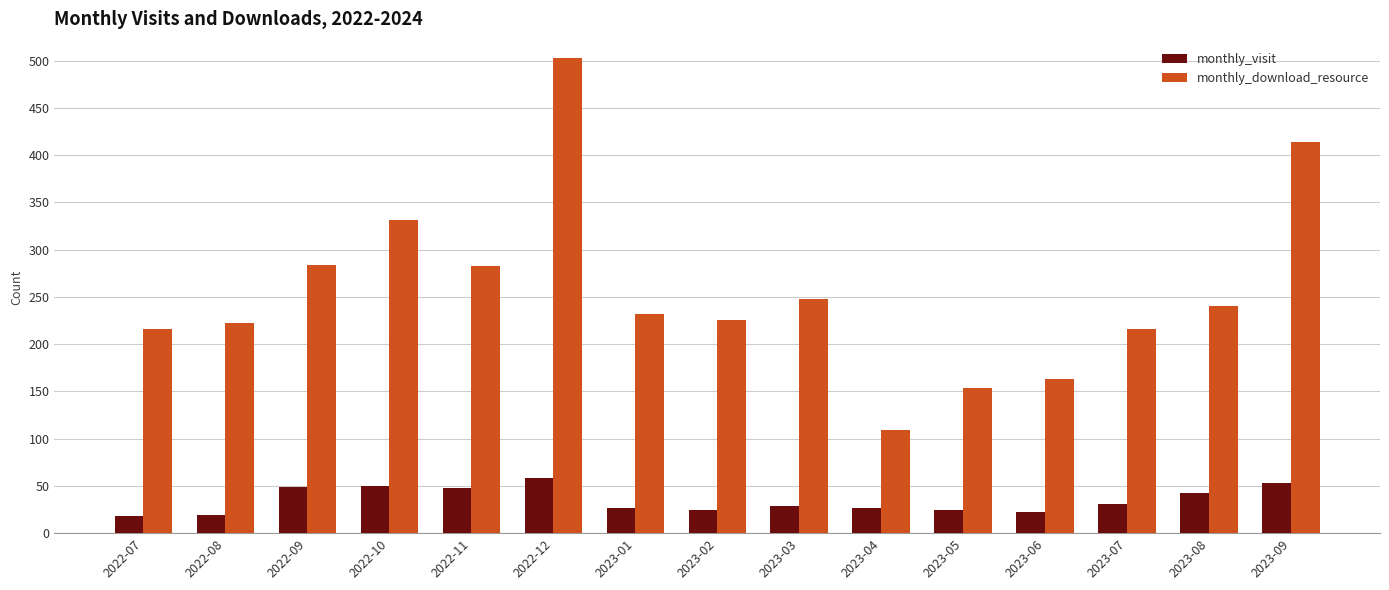

The value of monthly_download_resource at 2023-01 is 232. True or false?

True